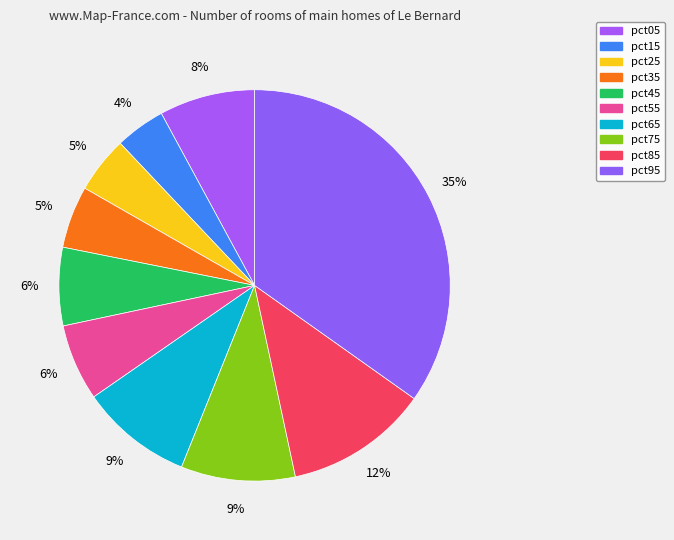

Count the number of slices in the pie.

10